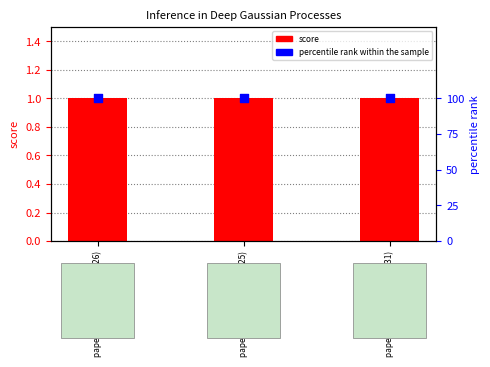

Which series has the widest spread of Y values?

score